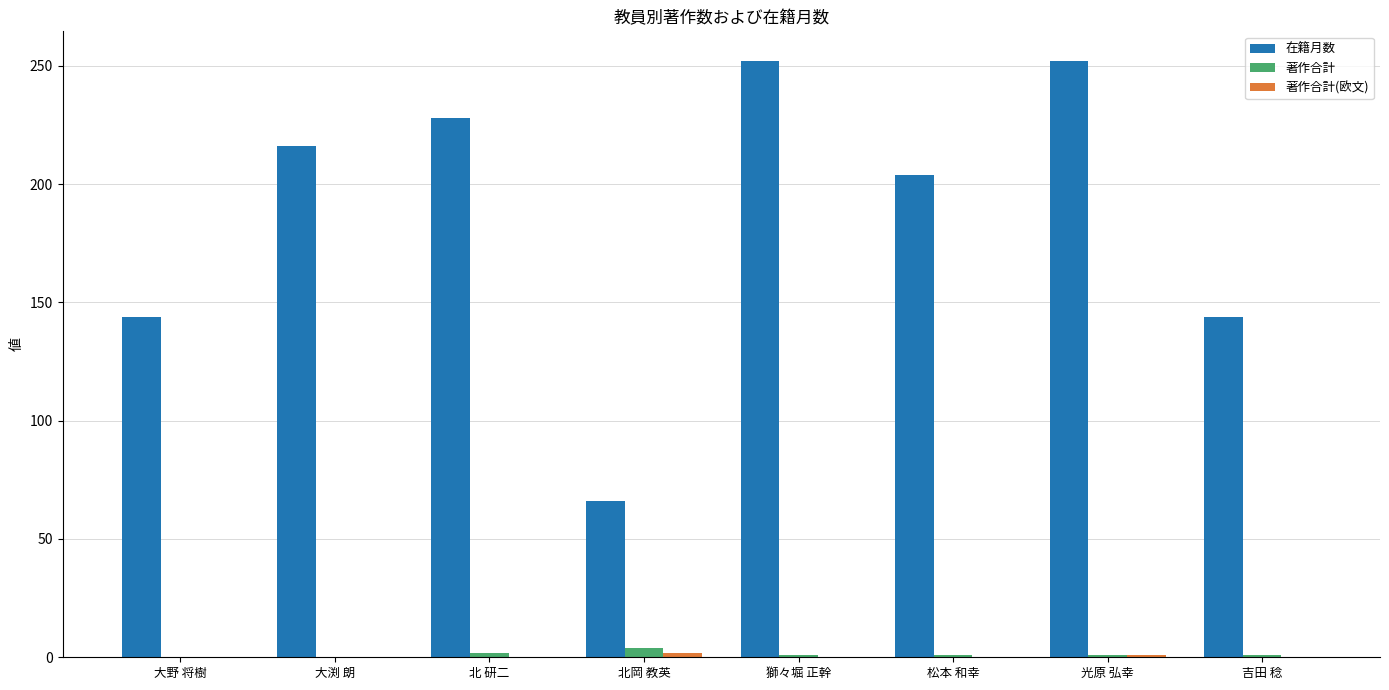

The value of 著作合計 at 大野 将樹 is 0. True or false?

True